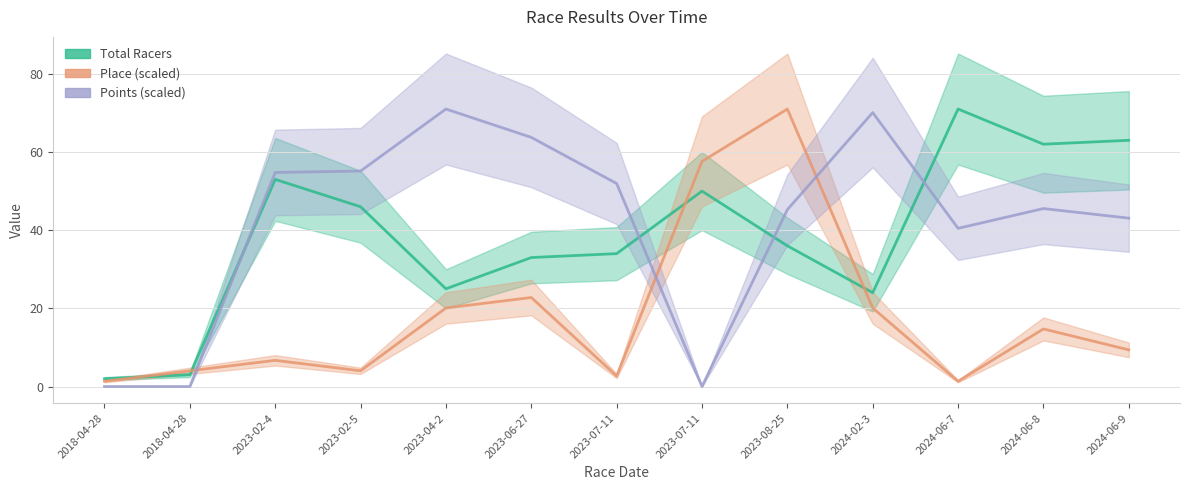

What is the maximum value shown in the chart?

71.0